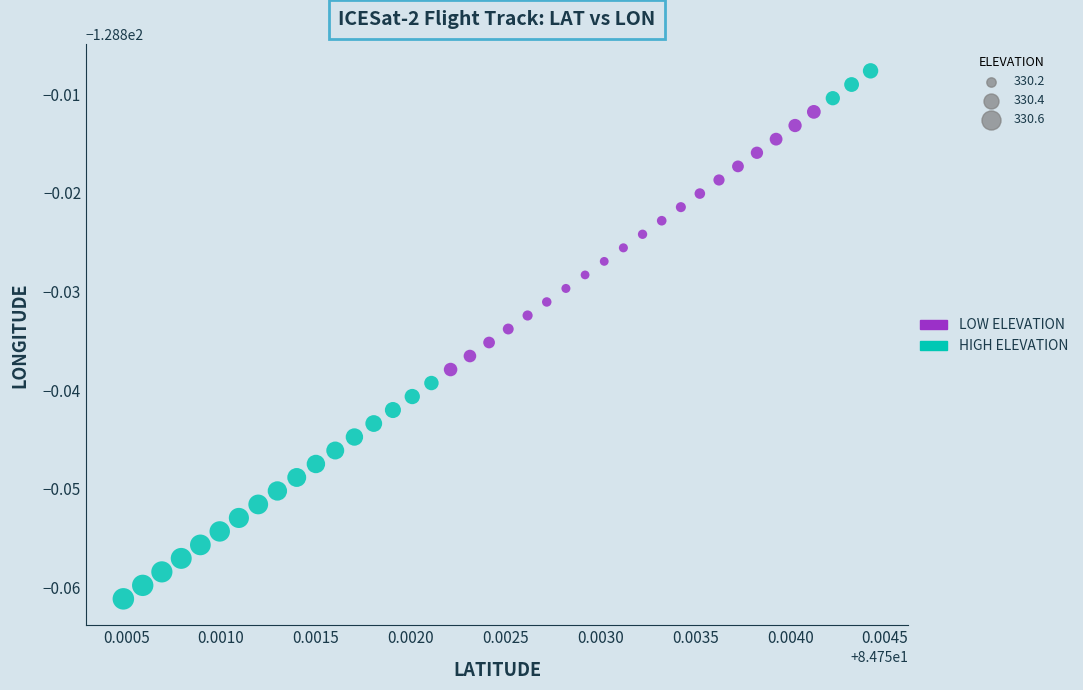

Which series contains the highest Y value?

HIGH ELEVATION